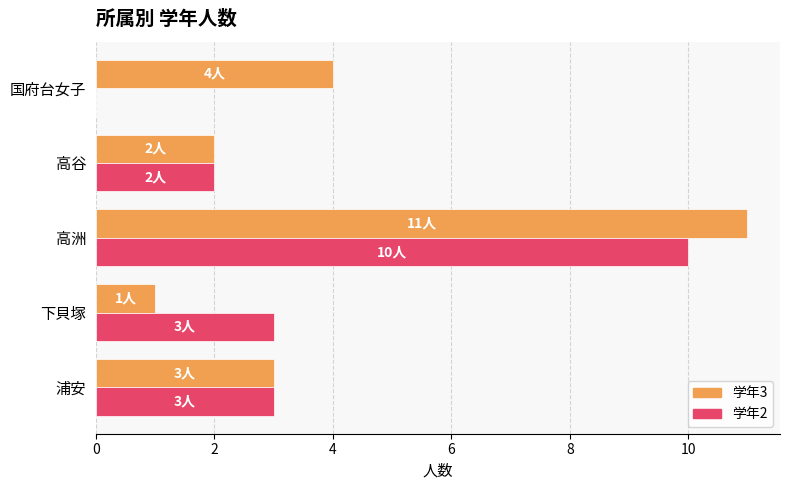

True or false: 学年3 has a value of 1 at 浦安.

False